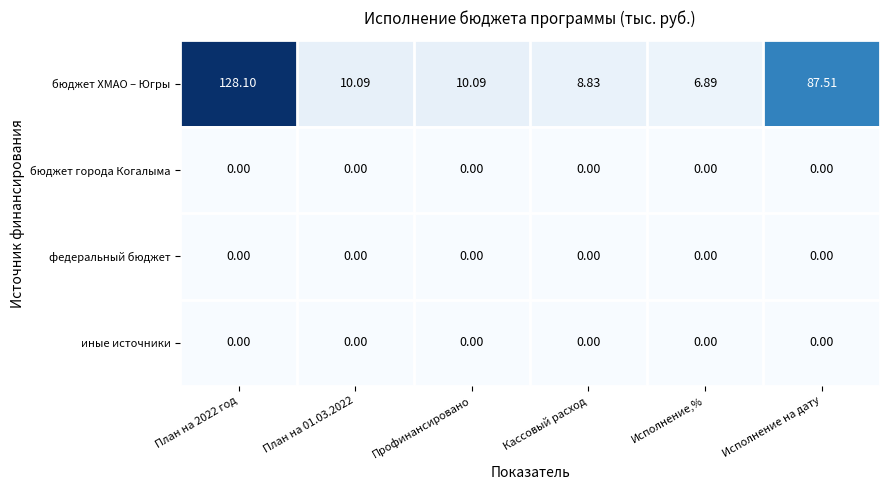

What is the greatest value displayed?

128.1